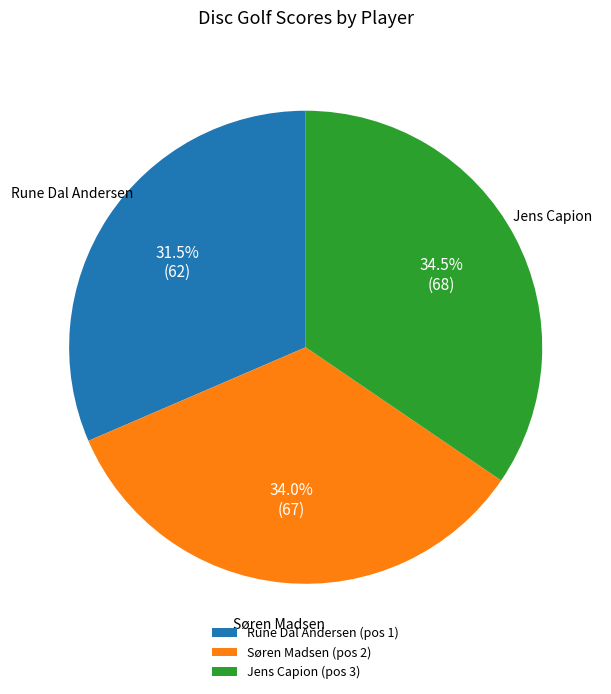

To the nearest percent, what is the combined percentage of Jens Capion and Rune Dal Andersen?

66%